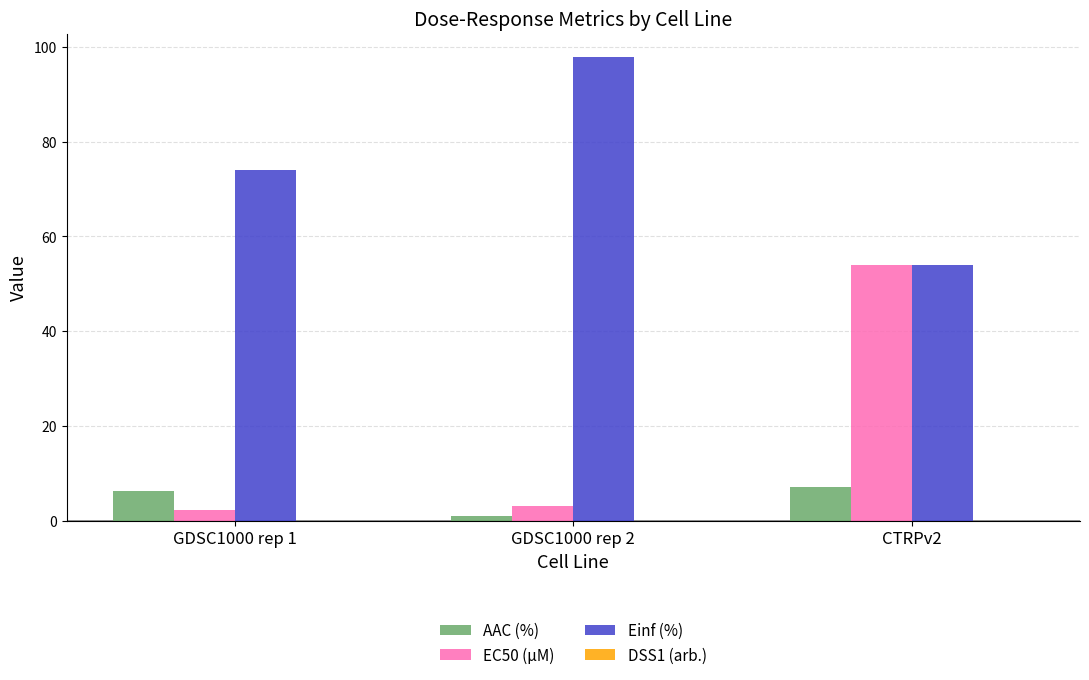

What is the maximum value for Einf (%)?

97.9